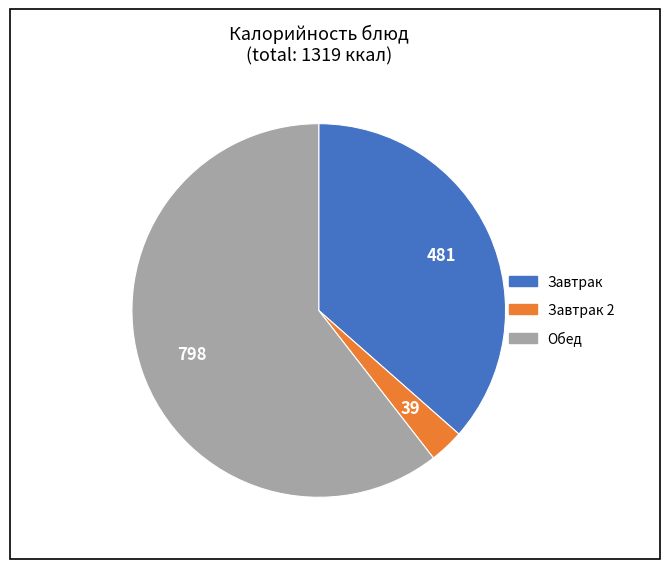

Is there a majority slice in this chart?

Yes